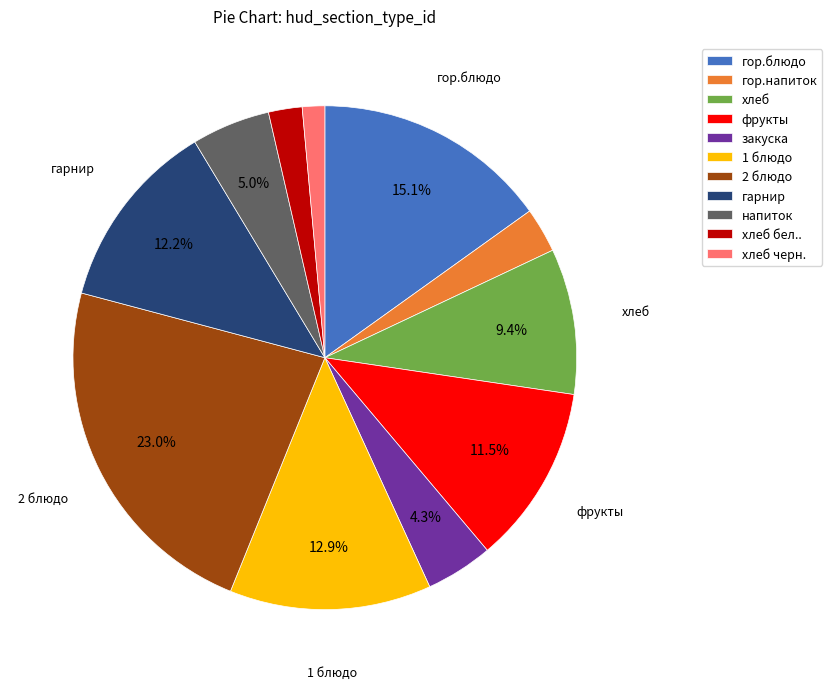

Count the number of slices in the pie.

11